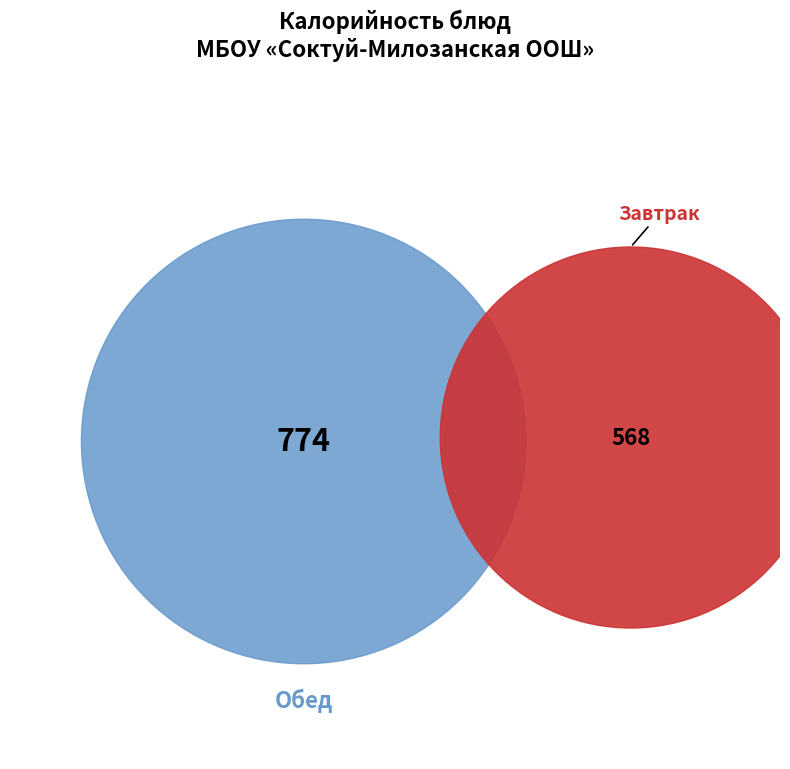

To the nearest percent, what is the difference between the largest and smallest slice percentages?

31%